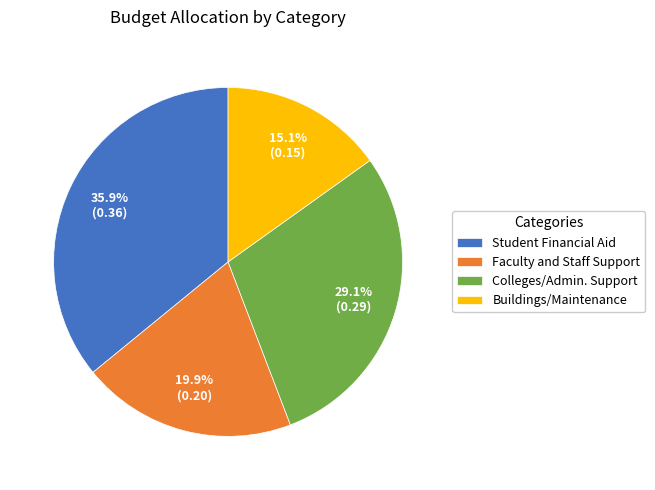

Which slice is the smallest?

Buildings/Maintenance